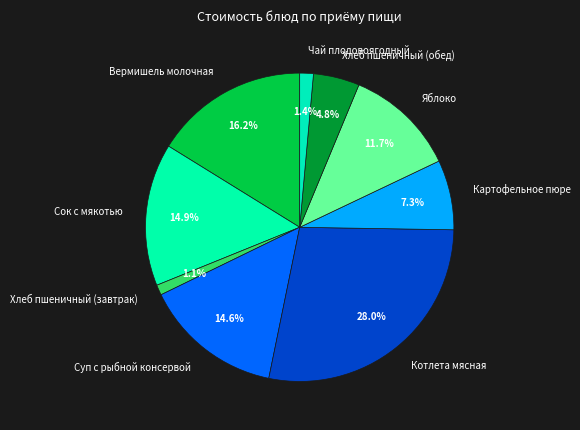

To the nearest percent, what percentage of the pie is Хлеб пшеничный (обед)?

5%